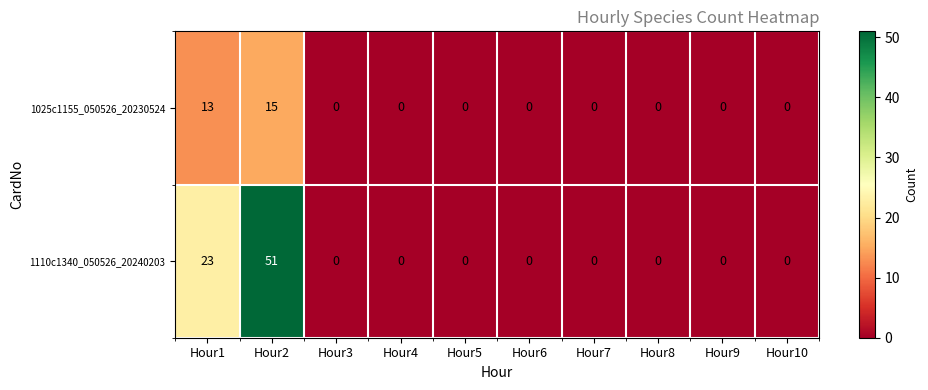

Is it true that 1025c1155_050526_20230524 equals 15 at Hour2?

True